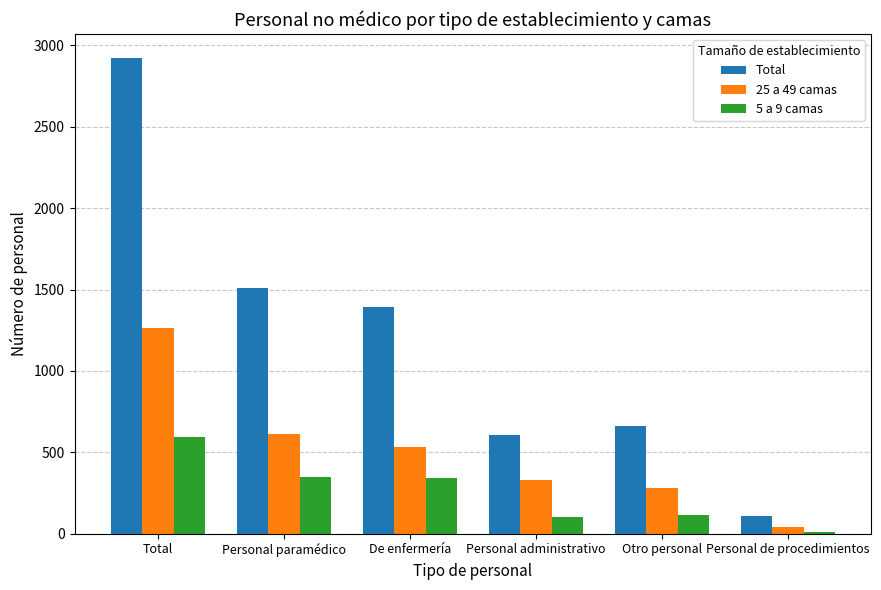

Is it true that Total equals 2924 at Total?

True